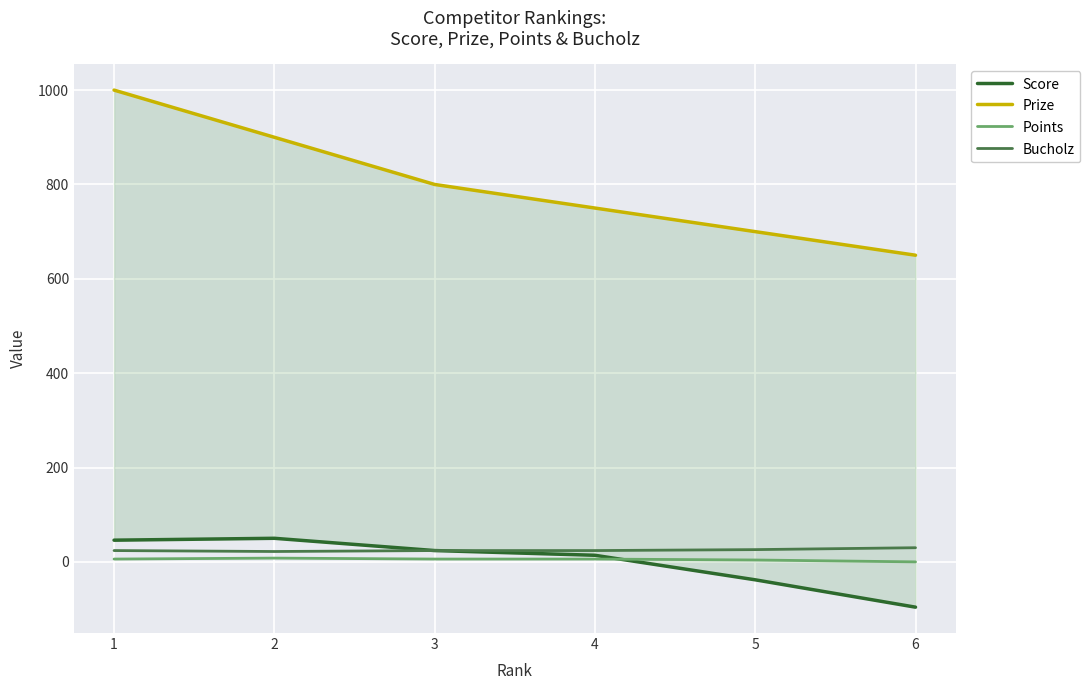

What is the value of the Bucholz point at the 6th from the left?

30